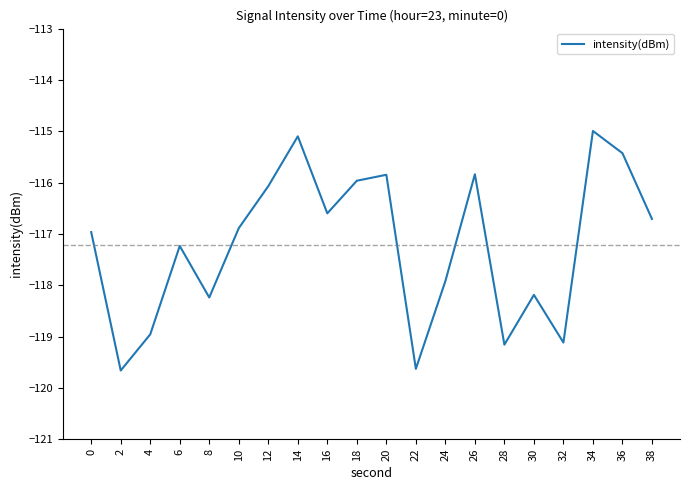

True or false: the data has more than 0 interior local peaks.

True